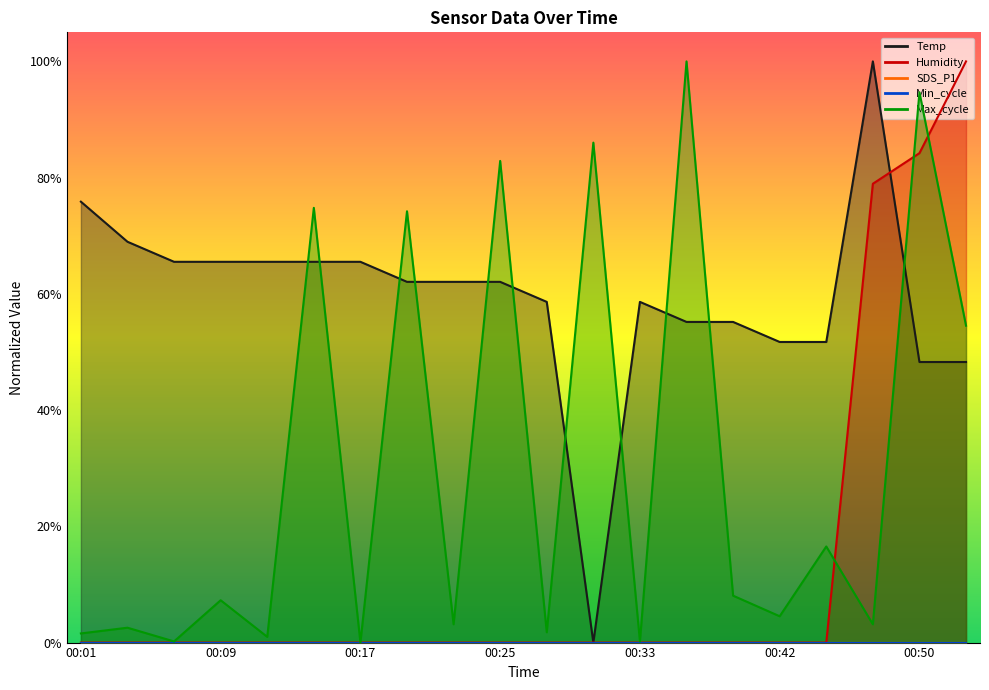

True or false: Humidity has more than 0 points higher than both neighbors.

False